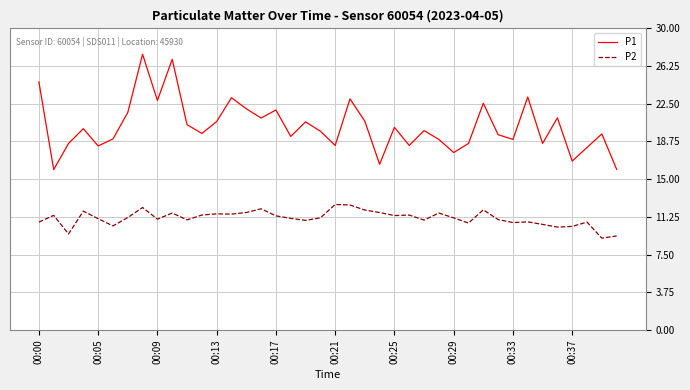

What is the difference between the maximum and minimum values in the P1 series?

11.5